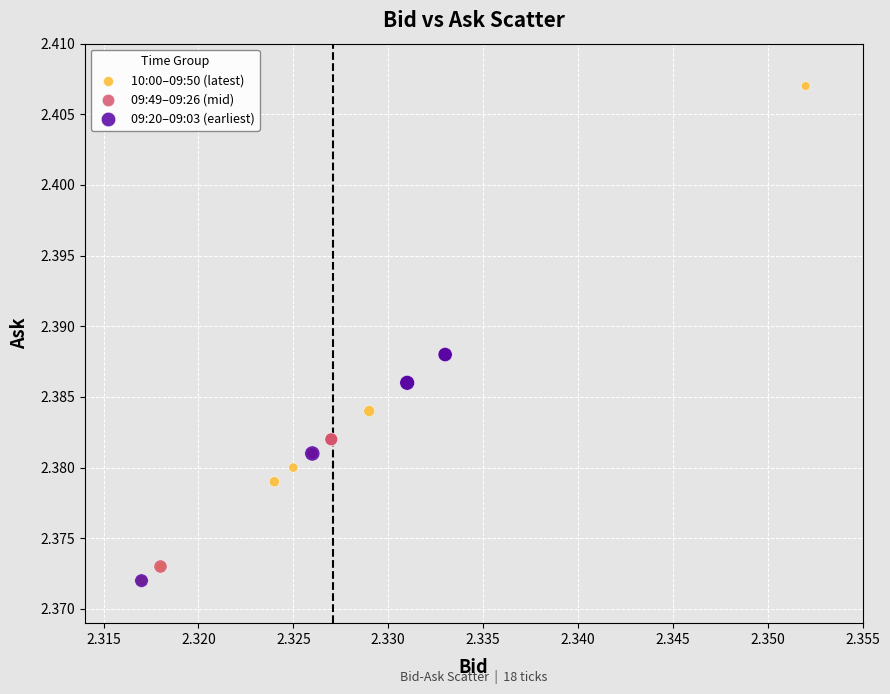

Which series has the largest Y range (max minus min)?

10:00–09:50 (latest)